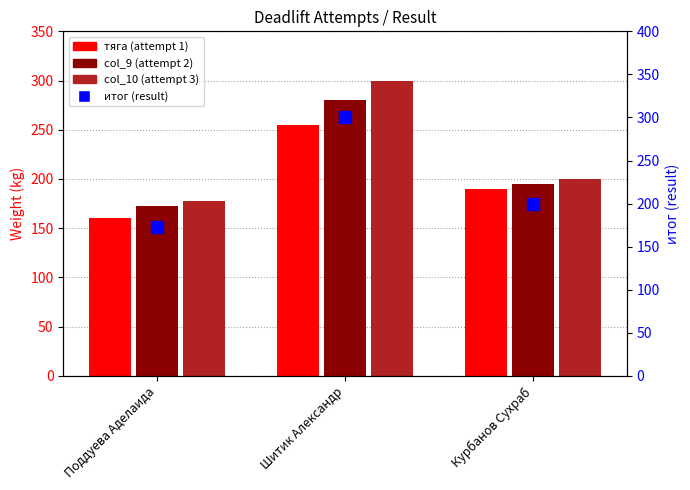

True or false: col_10 (attempt 3) has a value of 300.0 at Шитик Александр.

True